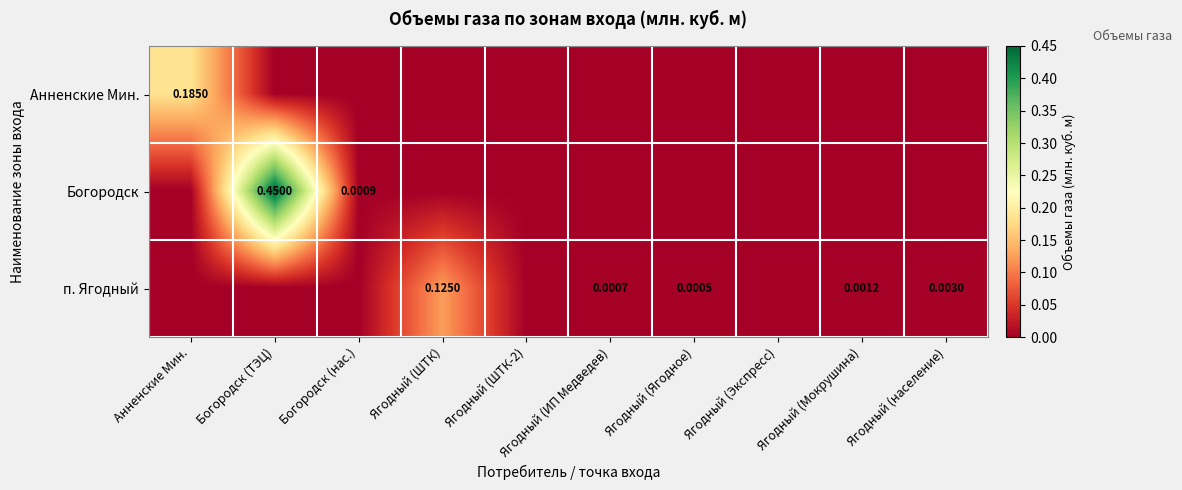

How many values in Анненские Мин. are above zero?

1